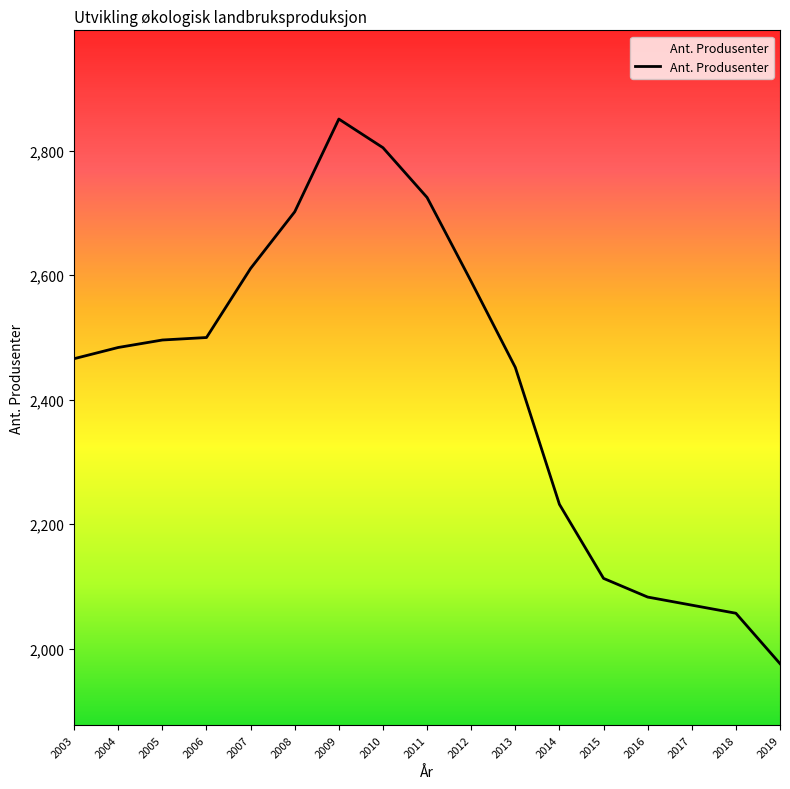

The value at 2010 is 3858. True or false?

False